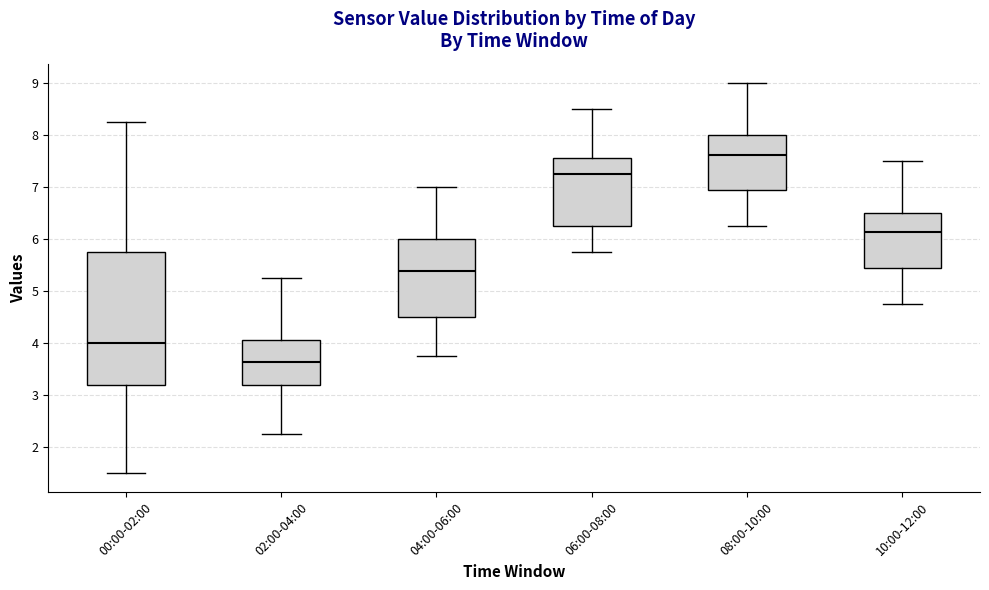

Reading left to right, read every box against the y-axis: the position of its median line, the range the box covers, and the ends of its whiskers. The values are not printed on the chart, so give them approximately, as read against the axis.

00:00-02:00: median 4.0, box 3.2 to 5.8, whiskers 1.5 to 8.3
02:00-04:00: median 3.6, box 3.2 to 4.1, whiskers 2.3 to 5.3
04:00-06:00: median 5.4, box 4.5 to 6.0, whiskers 3.8 to 7.0
06:00-08:00: median 7.3, box 6.3 to 7.6, whiskers 5.8 to 8.5
08:00-10:00: median 7.6, box 6.9 to 8.0, whiskers 6.3 to 9.0
10:00-12:00: median 6.1, box 5.4 to 6.5, whiskers 4.8 to 7.5